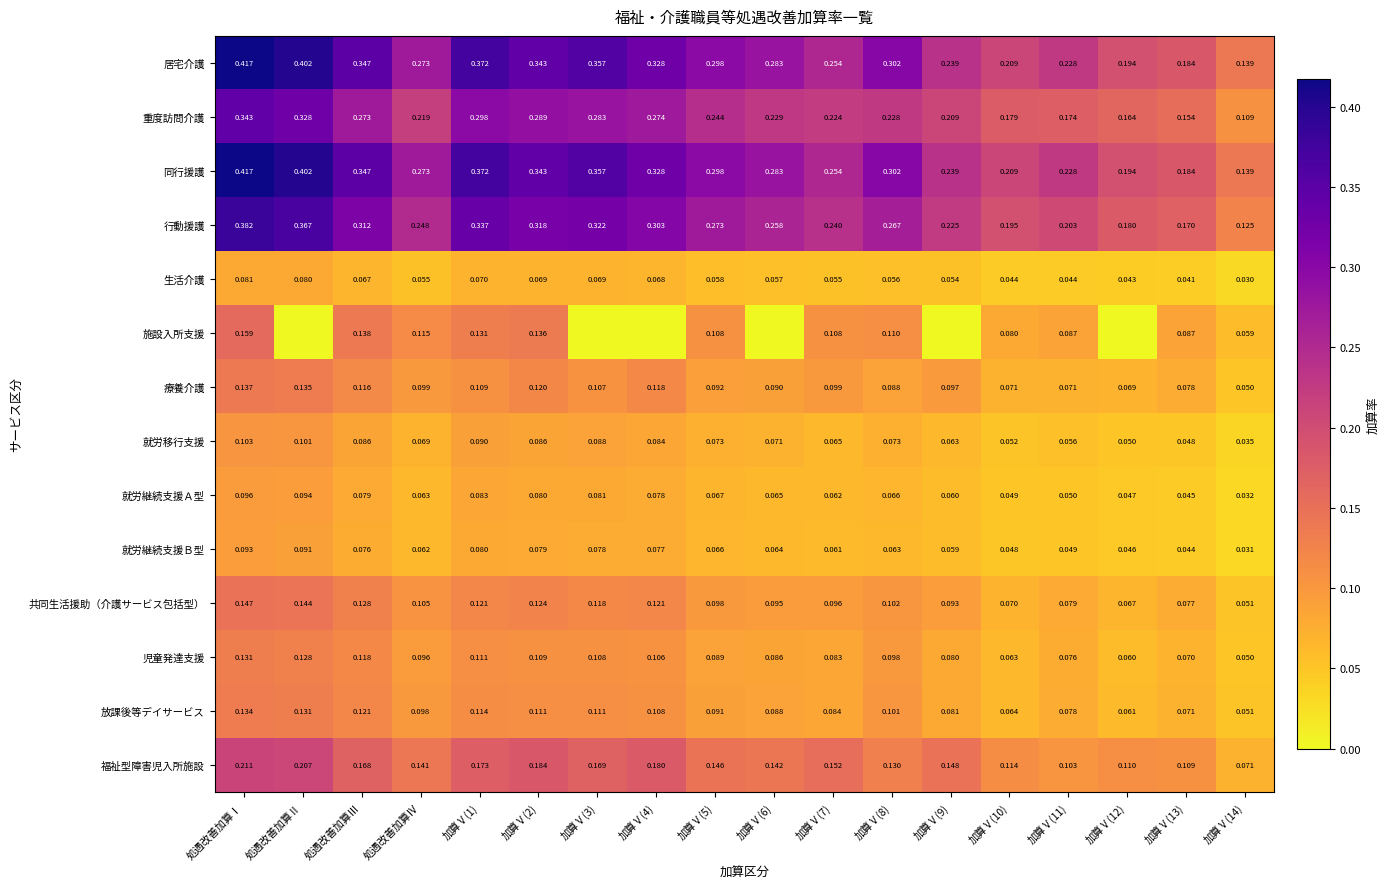

At which label is 児童発達支援 closest to 0?

加算Ⅴ(14)